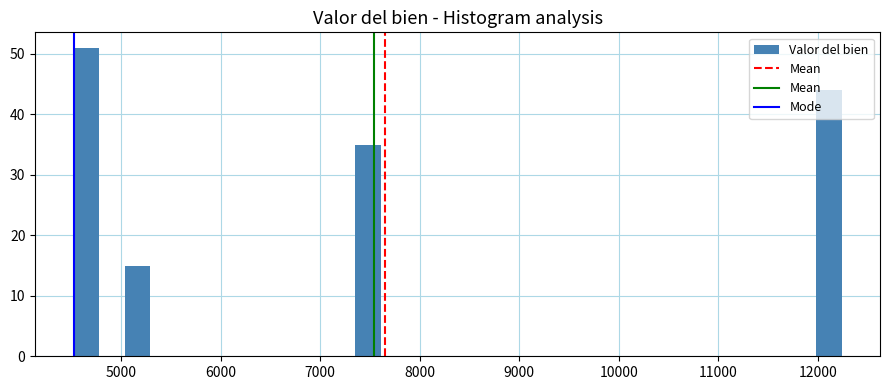

Around what value on the x-axis is the tallest bar? Give the approximate position of its centre, as read against the axis.

4700